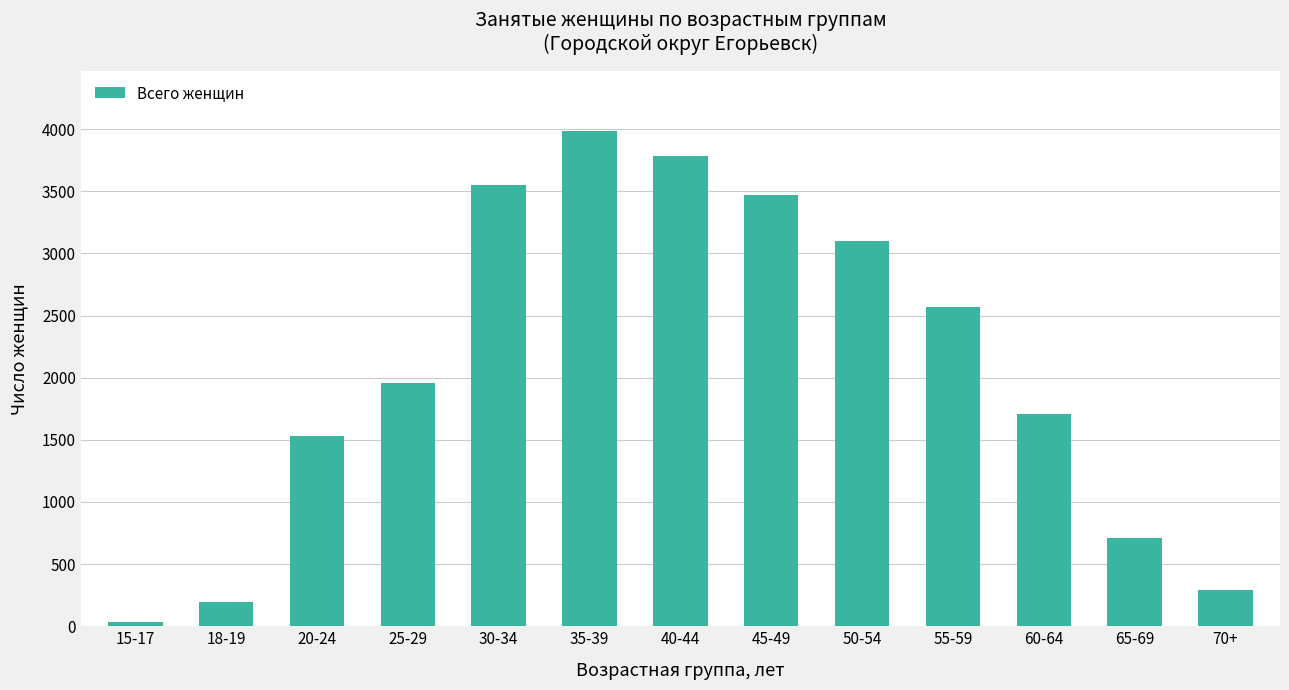

What is the difference between the values at 50-54 and 40-44?

680